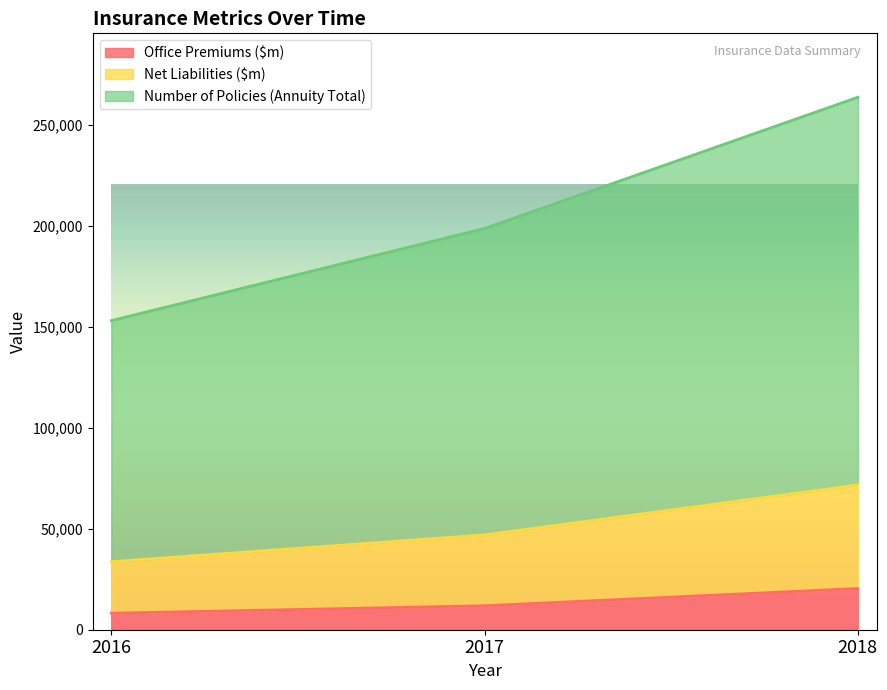

Which series has the largest range (max minus min)?

Number of Policies (Annuity Total)